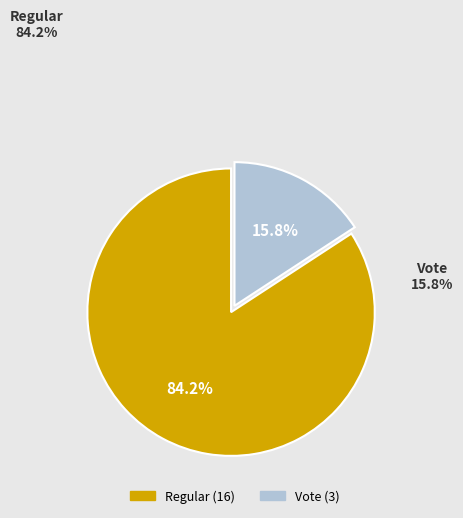

Count the number of slices in the pie.

2